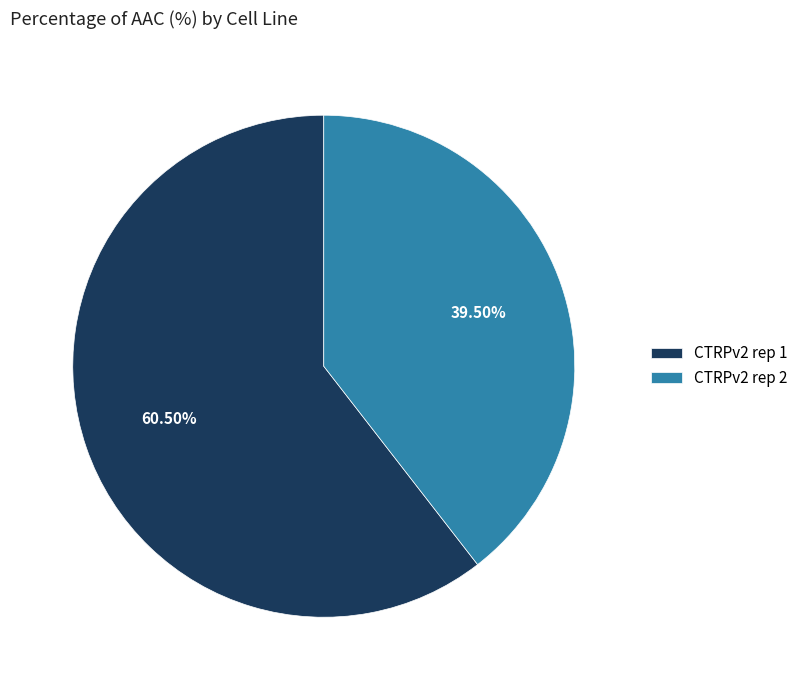

What is the smallest slice in the pie chart?

CTRPv2 rep 2